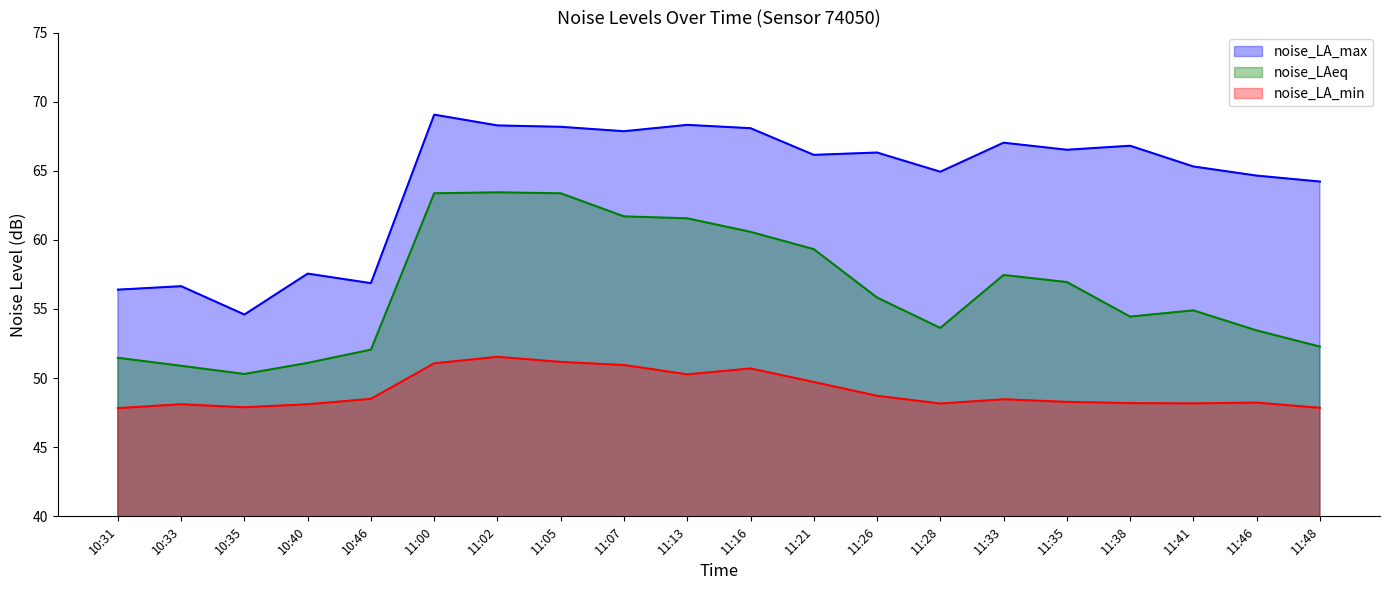

True or false: noise_LAeq has more than 1 points higher than both neighbors.

True